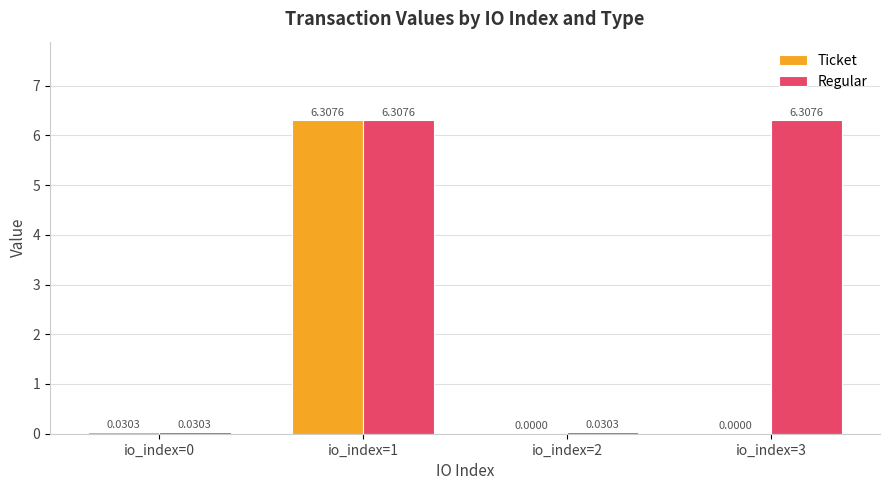

Which series has the largest total across all categories?

Regular